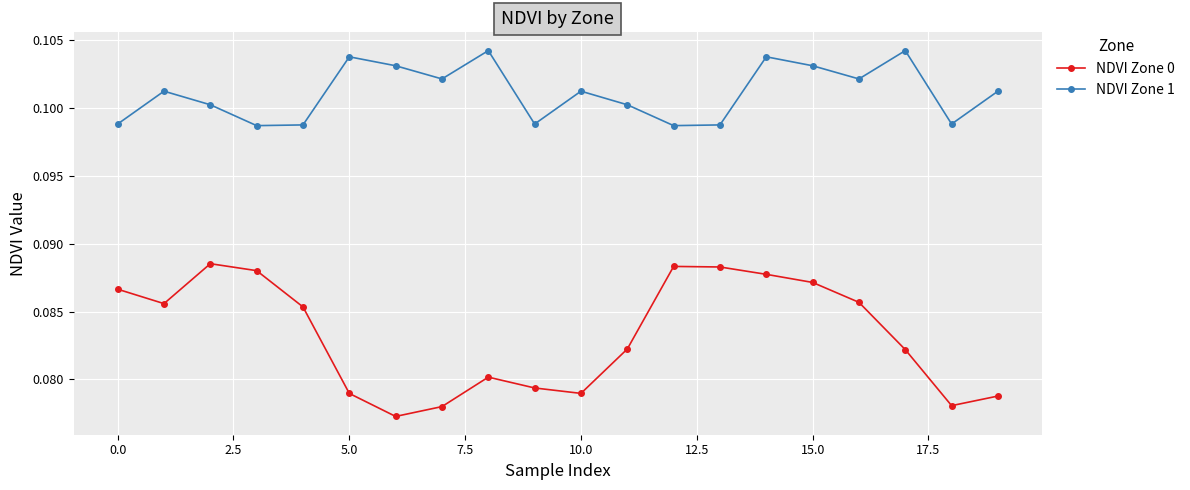

Which series has the widest spread of values?

NDVI Zone 0